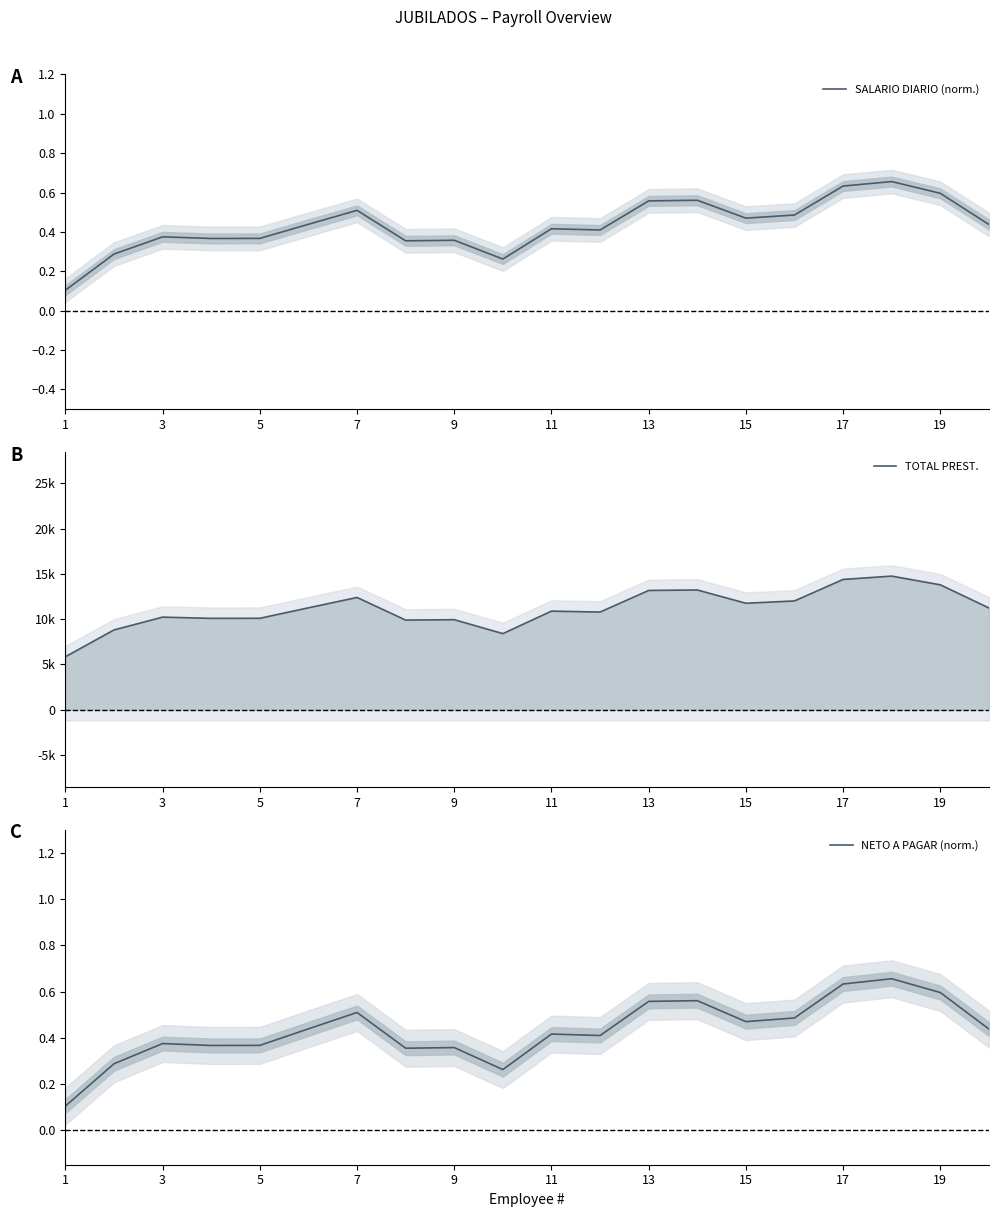

How many values in the TOTAL PREST. series exceed 11241?

10